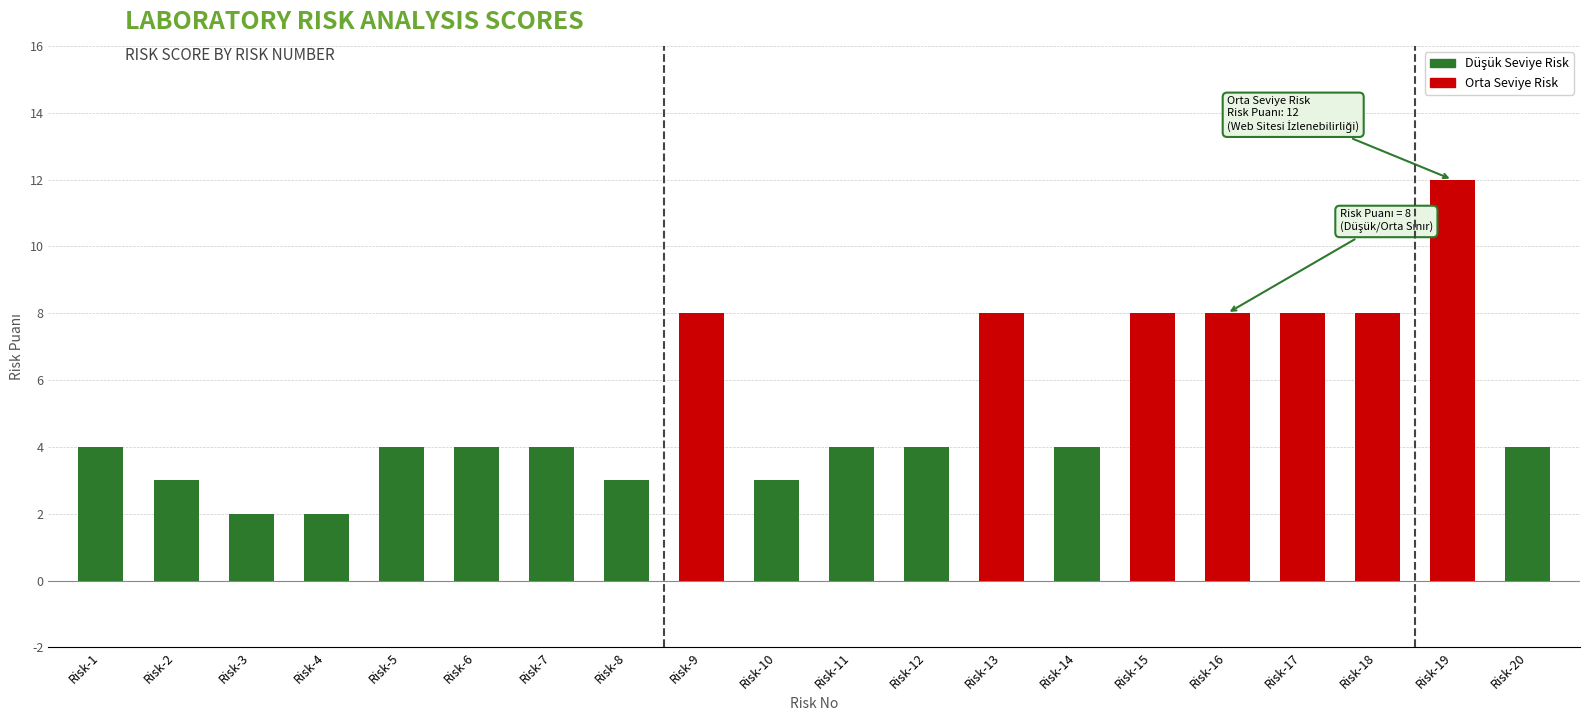

What is the value of the 12th bar from the left?

4